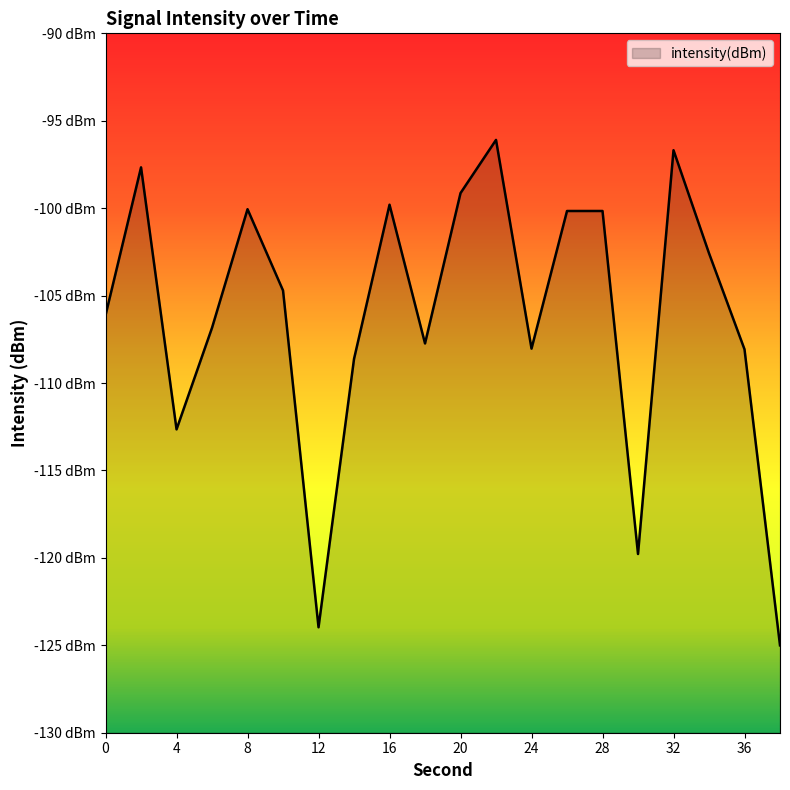

Is it true that the value at 24 is -48.1?

False